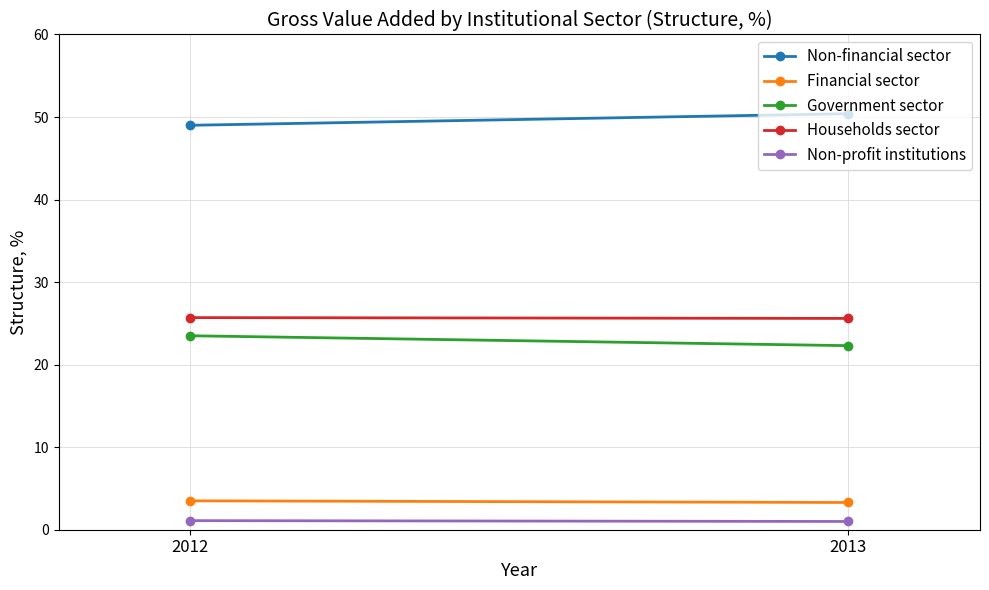

What is the sum of all Financial sector values?

6.8